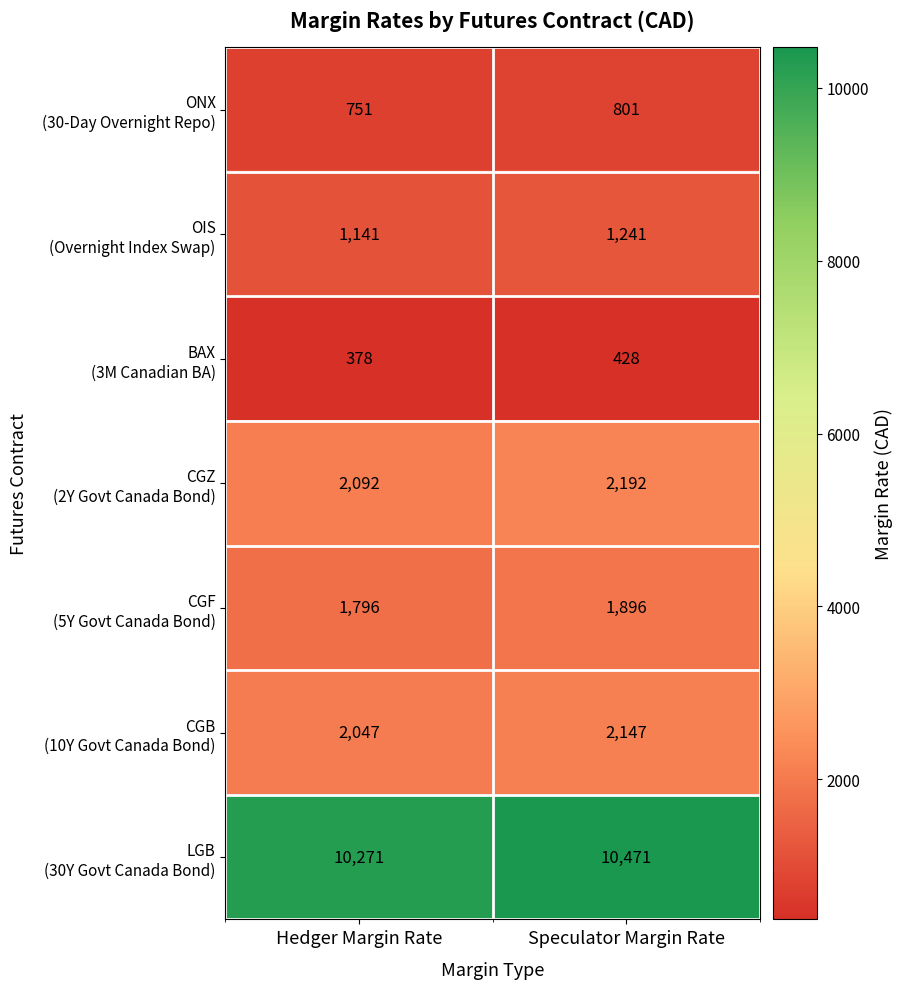

What is the difference between the highest and lowest values at Hedger Margin Rate?

9893